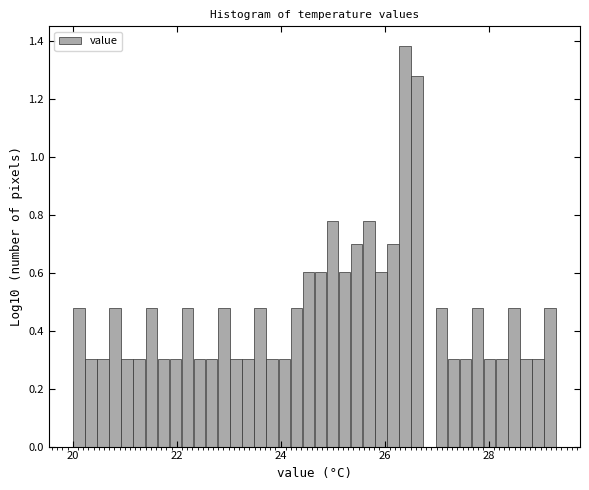

Read against the x-axis, roughly where is the centre of the tallest bar?

26.4